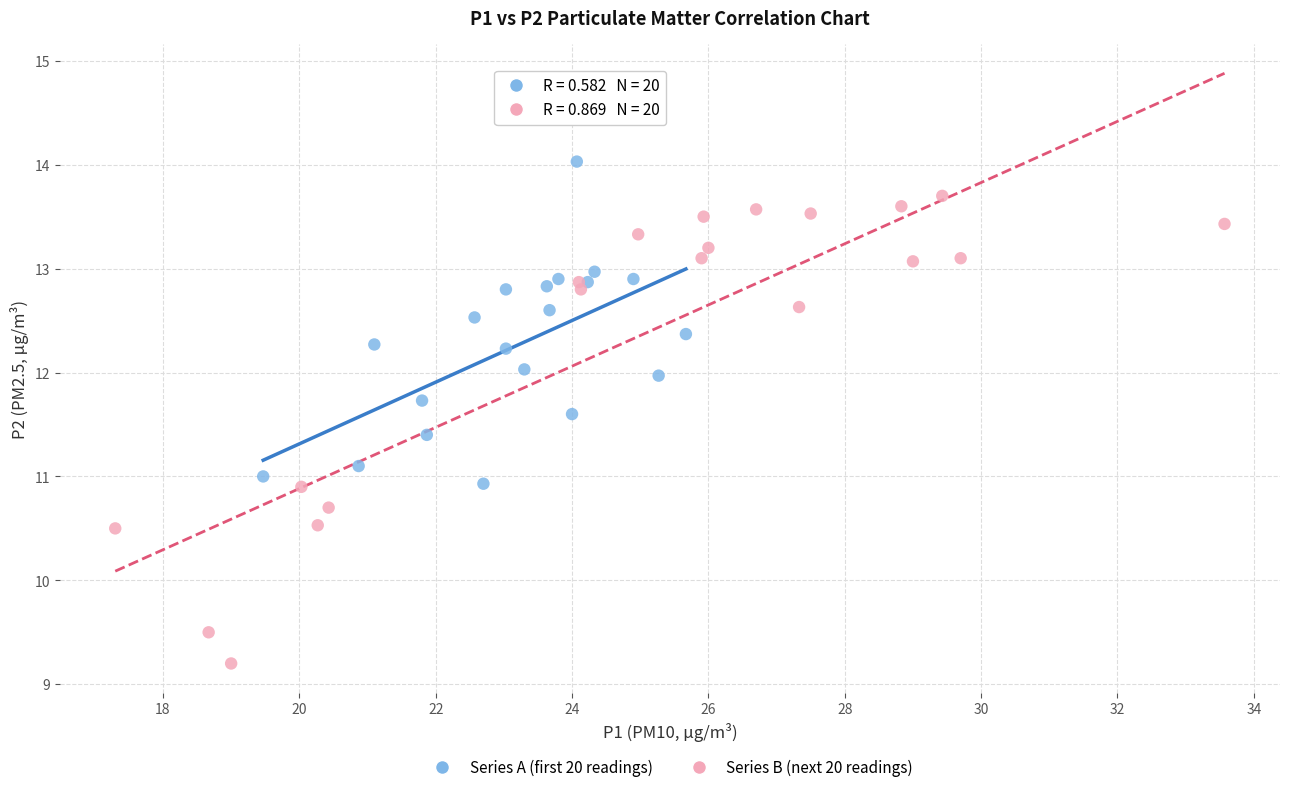

Which series reaches the maximum Y coordinate?

Series A (first 20 readings)